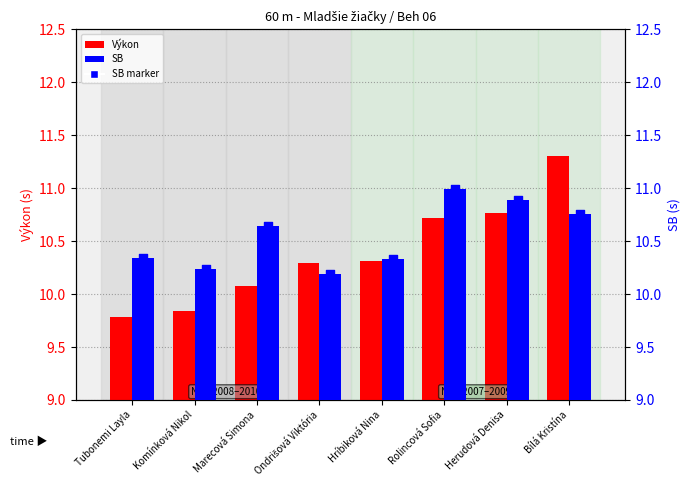

What are all the series names shown in the legend?

Výkon, SB, SB marker